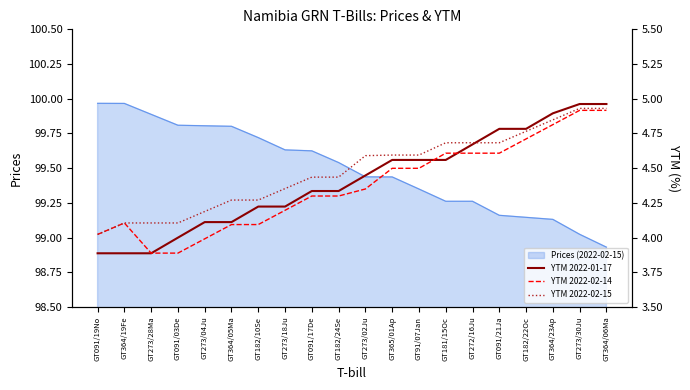

Is the value of YTM 2022-02-14 at GT091/03De greater than the value of YTM 2022-02-15 at GT91/07Jan?

No